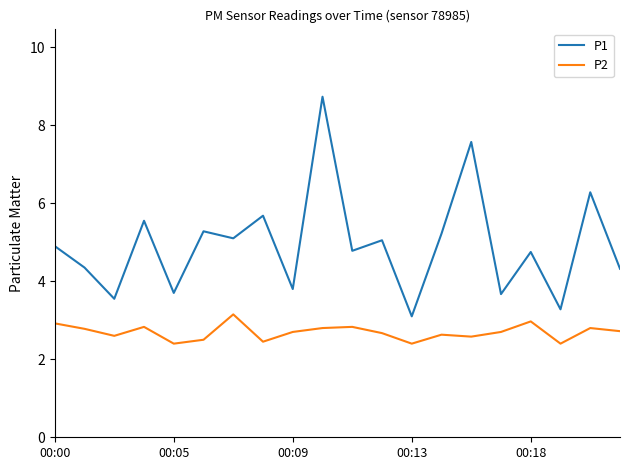

True or false: P1 and P2 intersect in this chart.

False